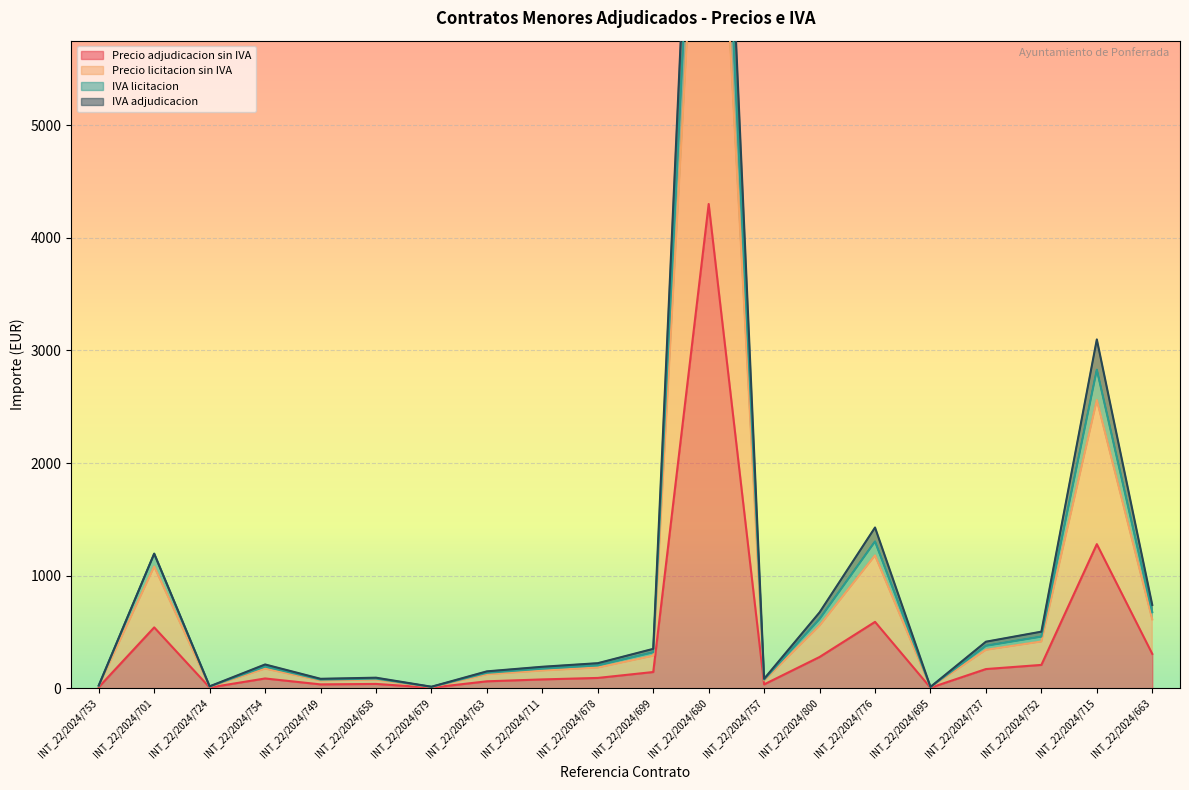

True or false: Precio licitacion sin IVA and IVA licitacion cross at least once.

False